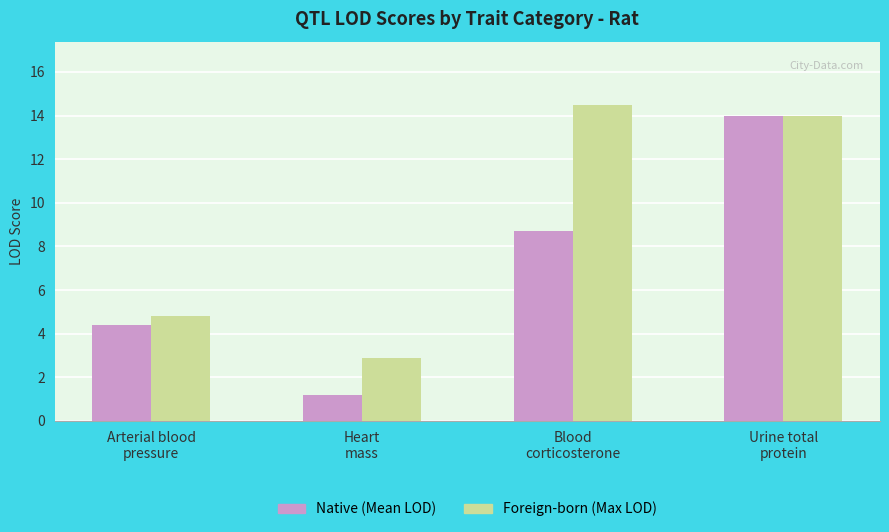

What is the smallest value displayed?

1.2